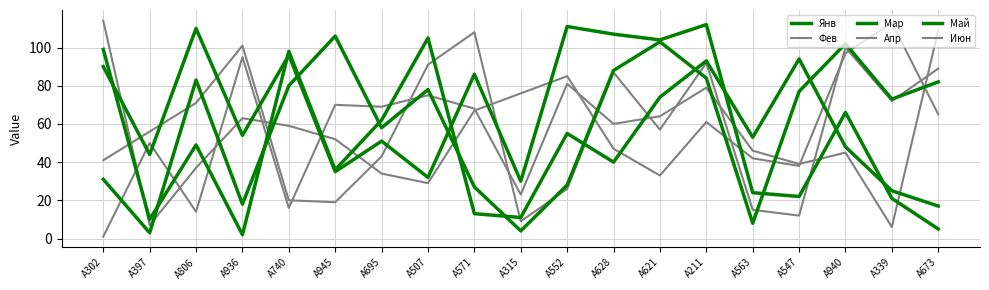

At which category is the sum across all series the highest?

A211